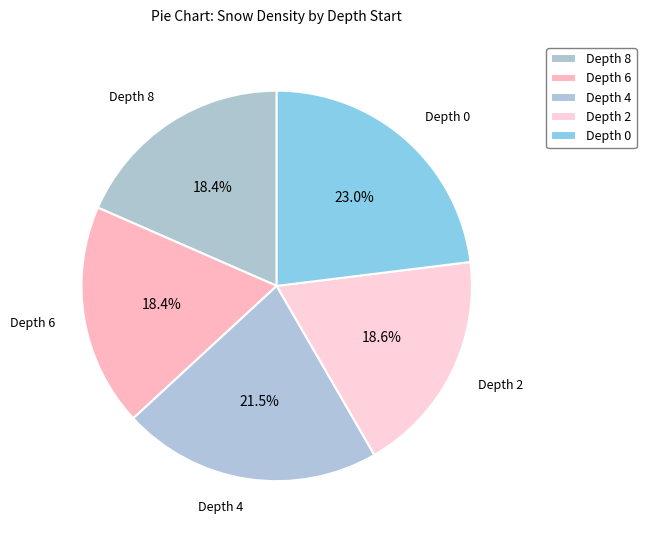

Which slice is the largest?

Depth 0